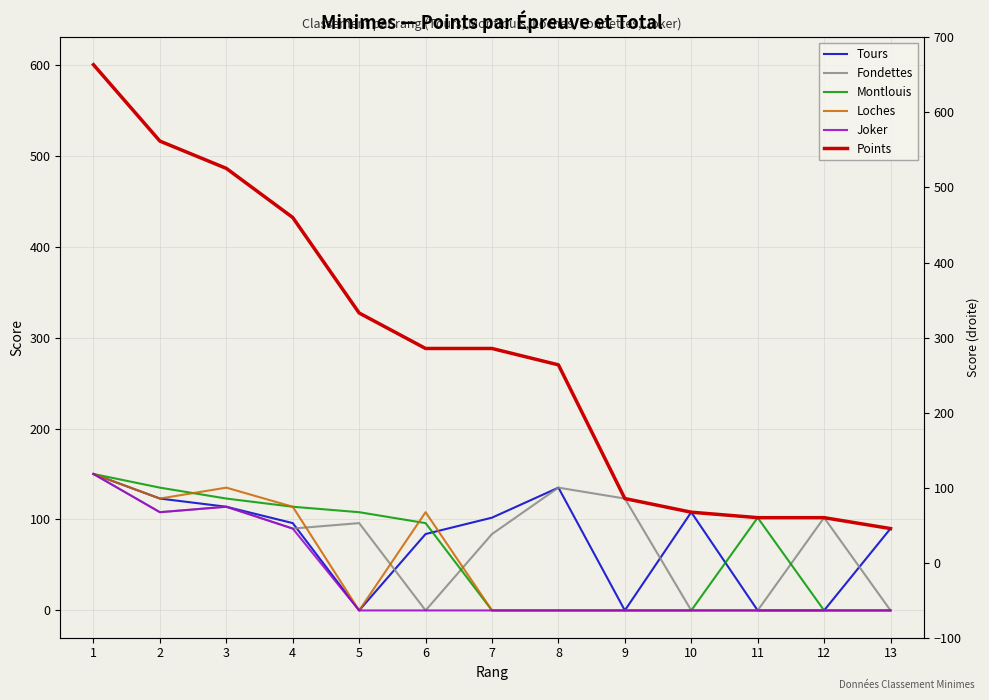

What is the total value across all series at 2?

1113